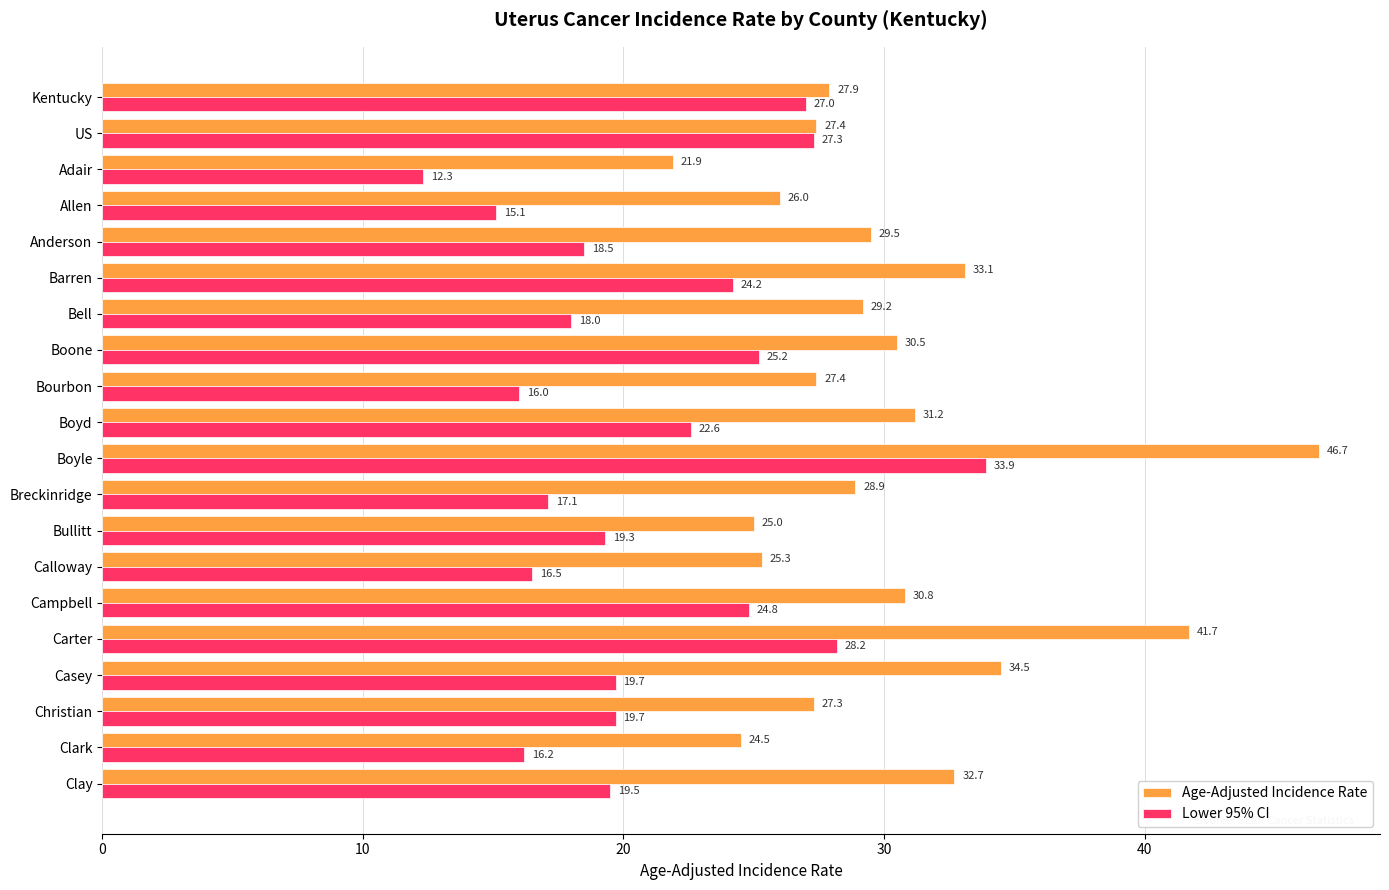

Is the value of Lower 95% CI at Boyd greater than the value of Age-Adjusted Incidence Rate at Clay?

No